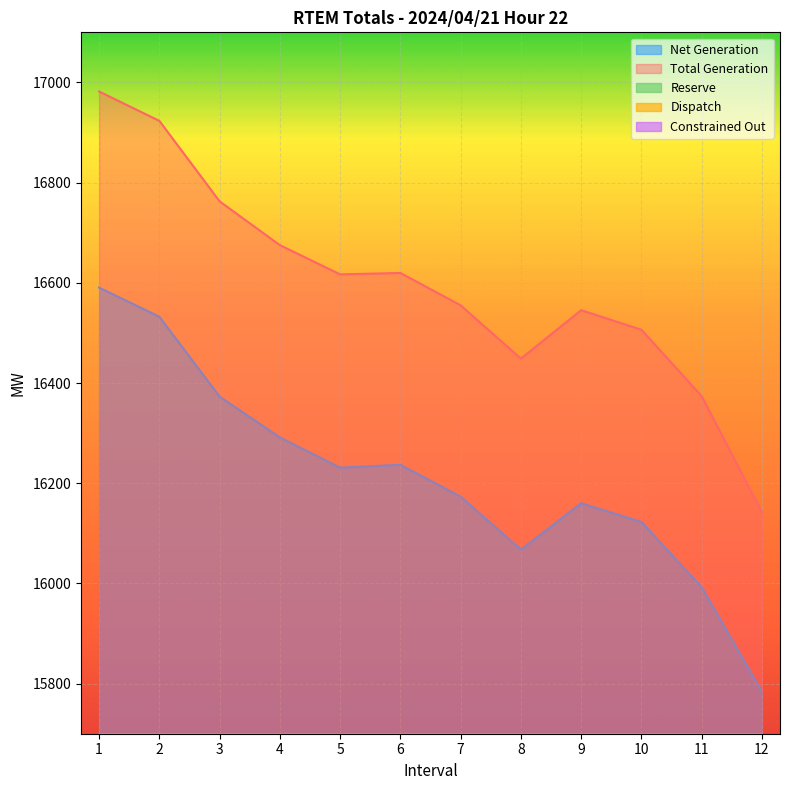

The Net Generation series shows 4638.9 at 7. True or false?

False